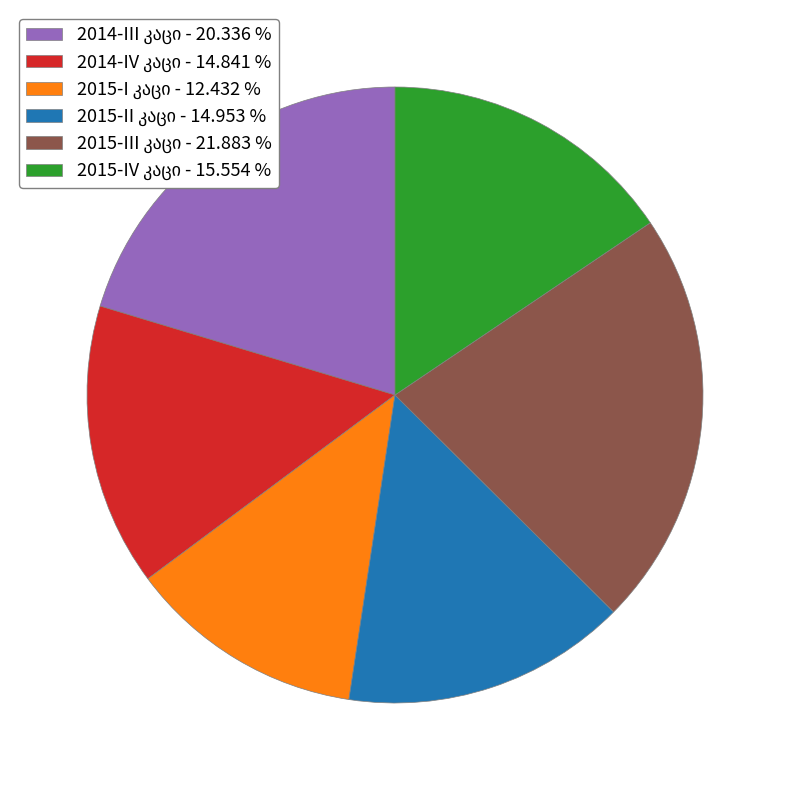

Is there any slice that represents more than half of the pie?

No